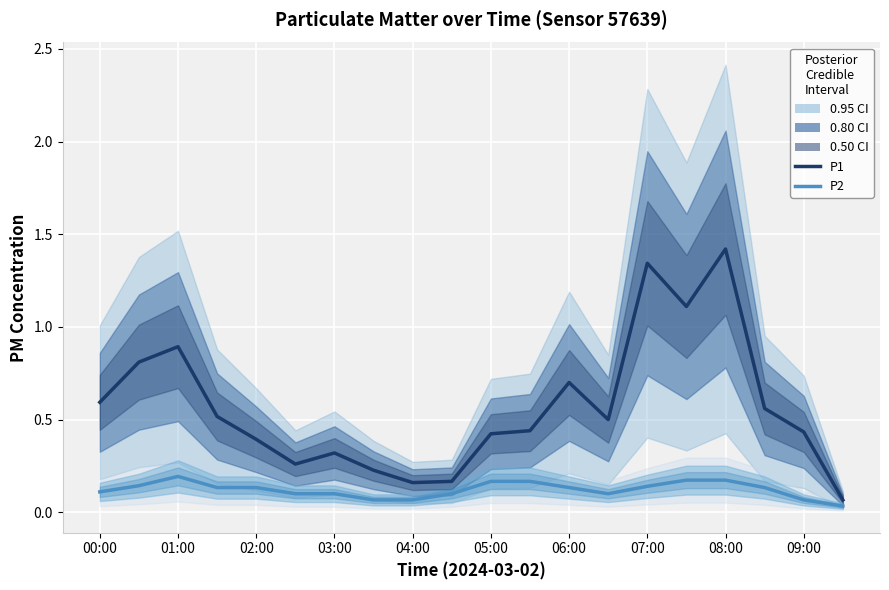

True or false: P2 and P1 intersect in this chart.

False